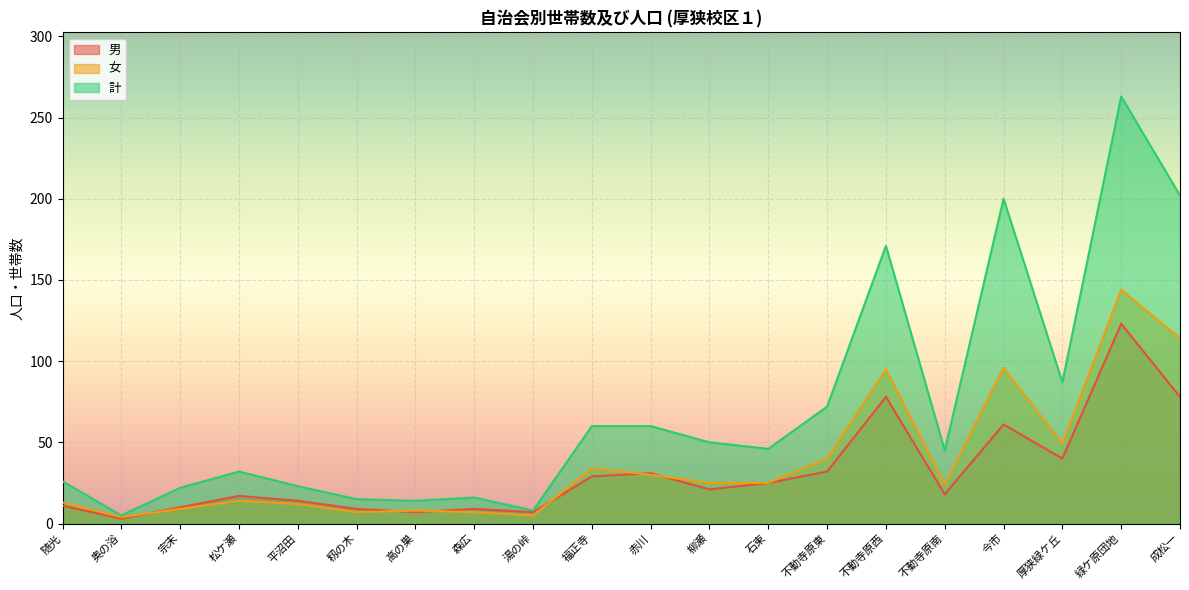

True or false: 女 and 計 cross at least once.

False